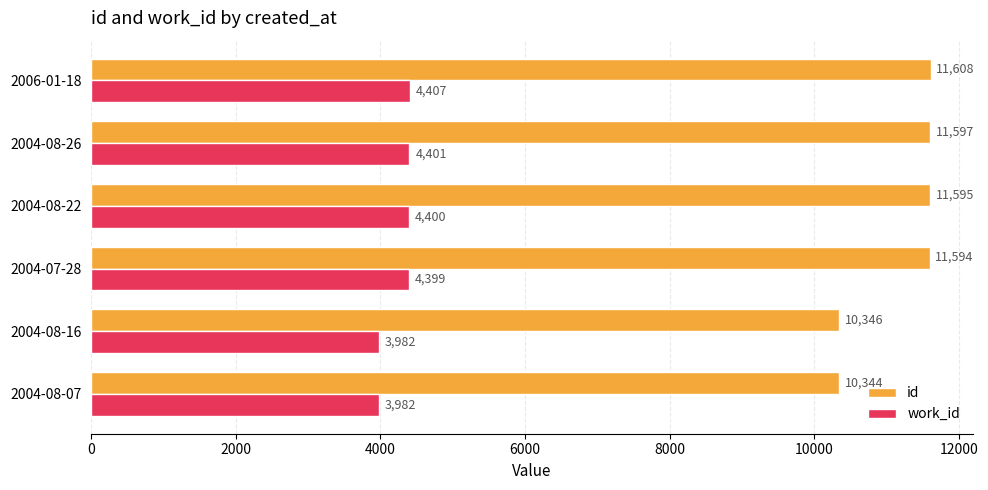

True or false: work_id has a value of 4399 at 2004-07-28.

True